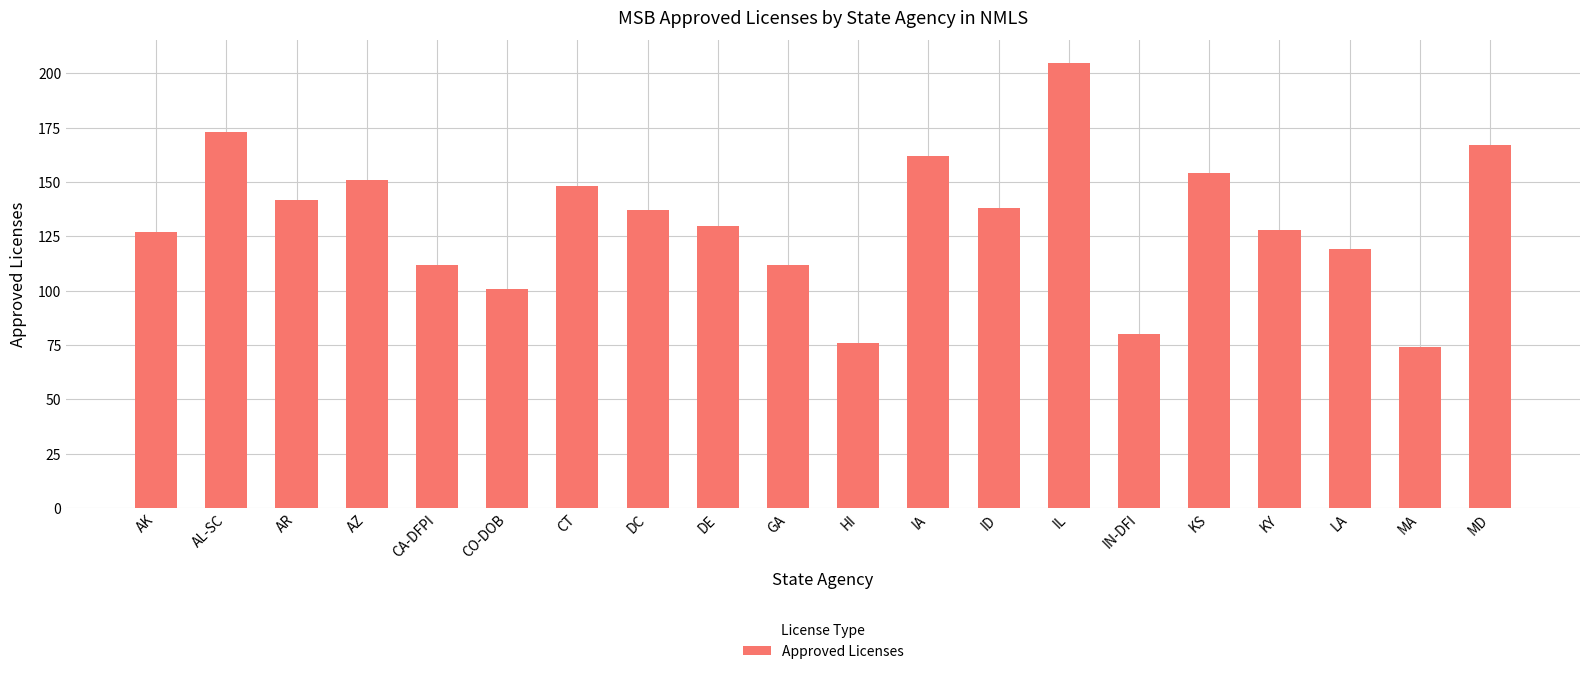

True or false: the data shows 112 at GA.

True